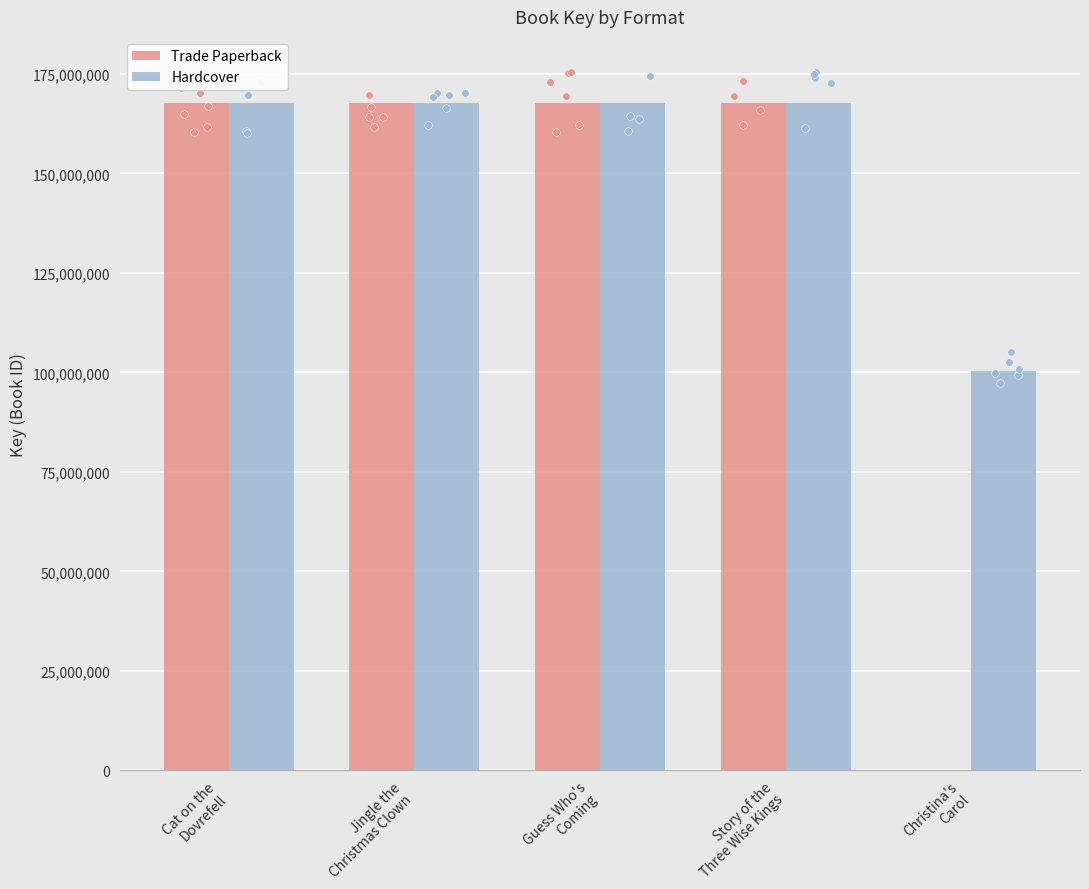

Which series has the largest Y range (max minus min)?

Trade Paperback